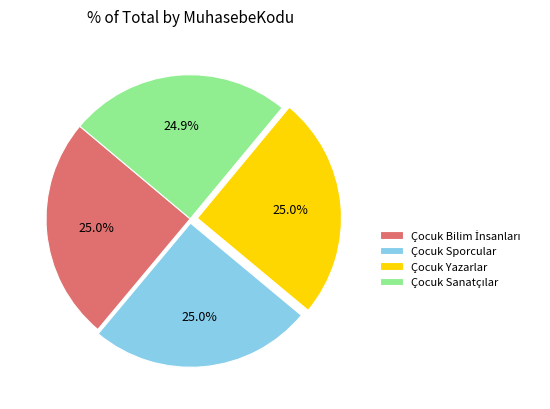

What percentage is NOT represented by Çocuk Yazarlar?

75.0%